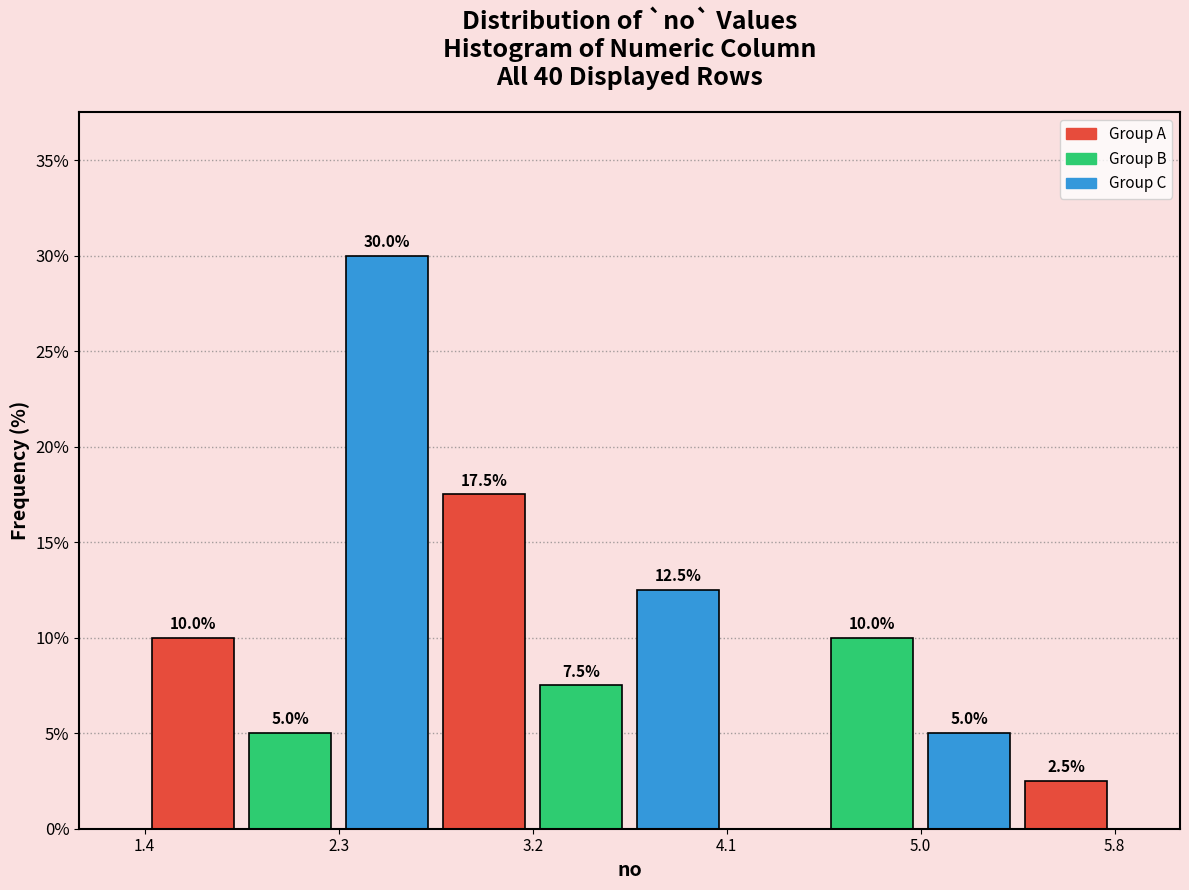

Over which range of the x-axis is the bar tallest?

2.3 to 2.7